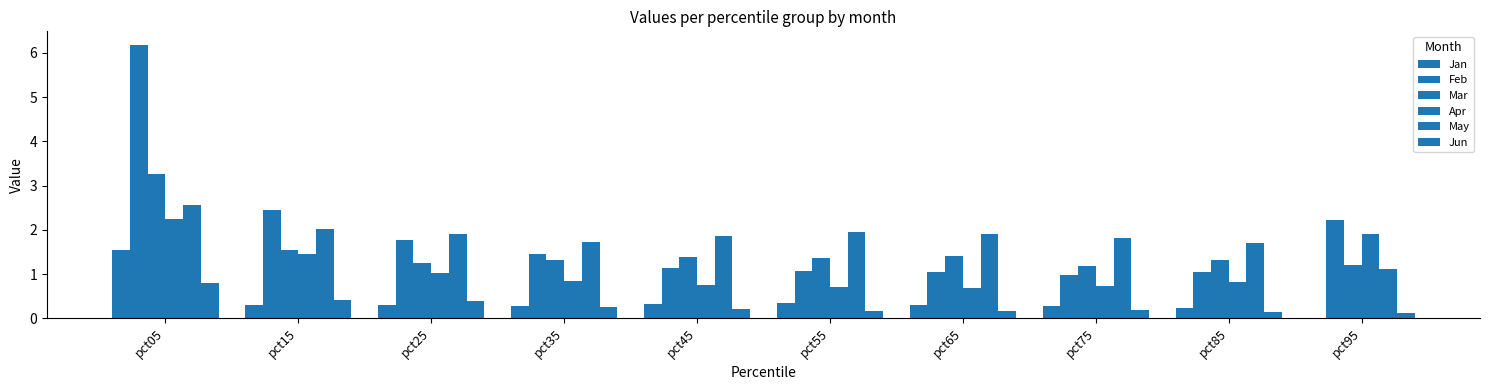

What is the difference between the highest and lowest values at pct45?

1.7